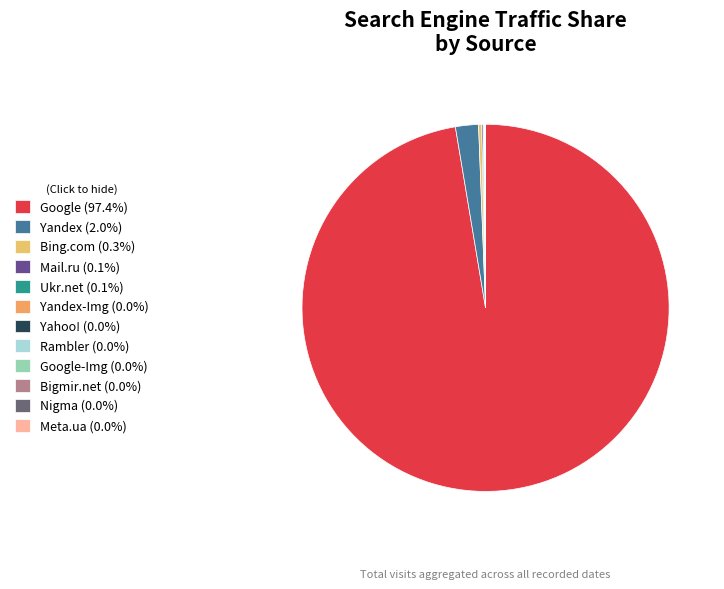

Which slice is the smallest?

Meta.ua